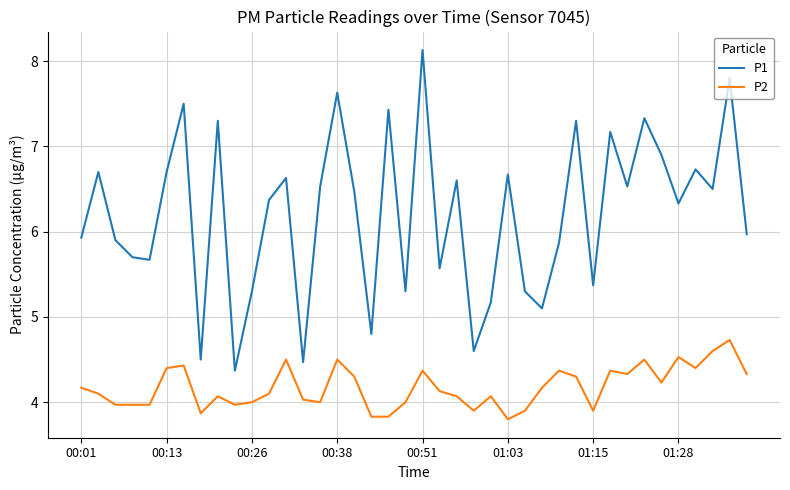

List the series in order of their overall mean, highest first.

P1, P2